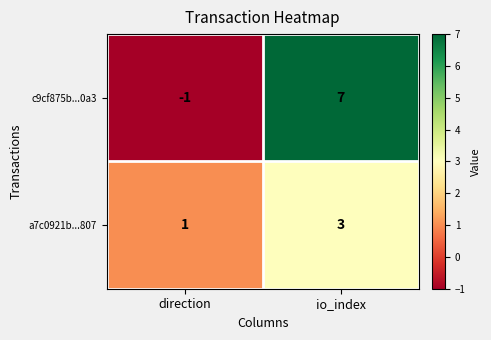

How many data points does each series have?

2